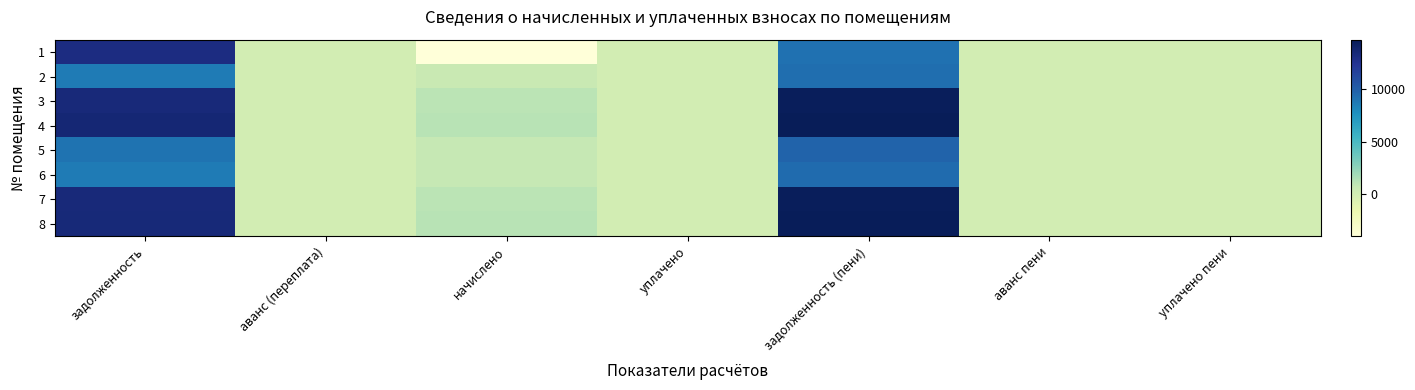

What is the difference between the highest and lowest values at задолженность (пени)?

5579.8